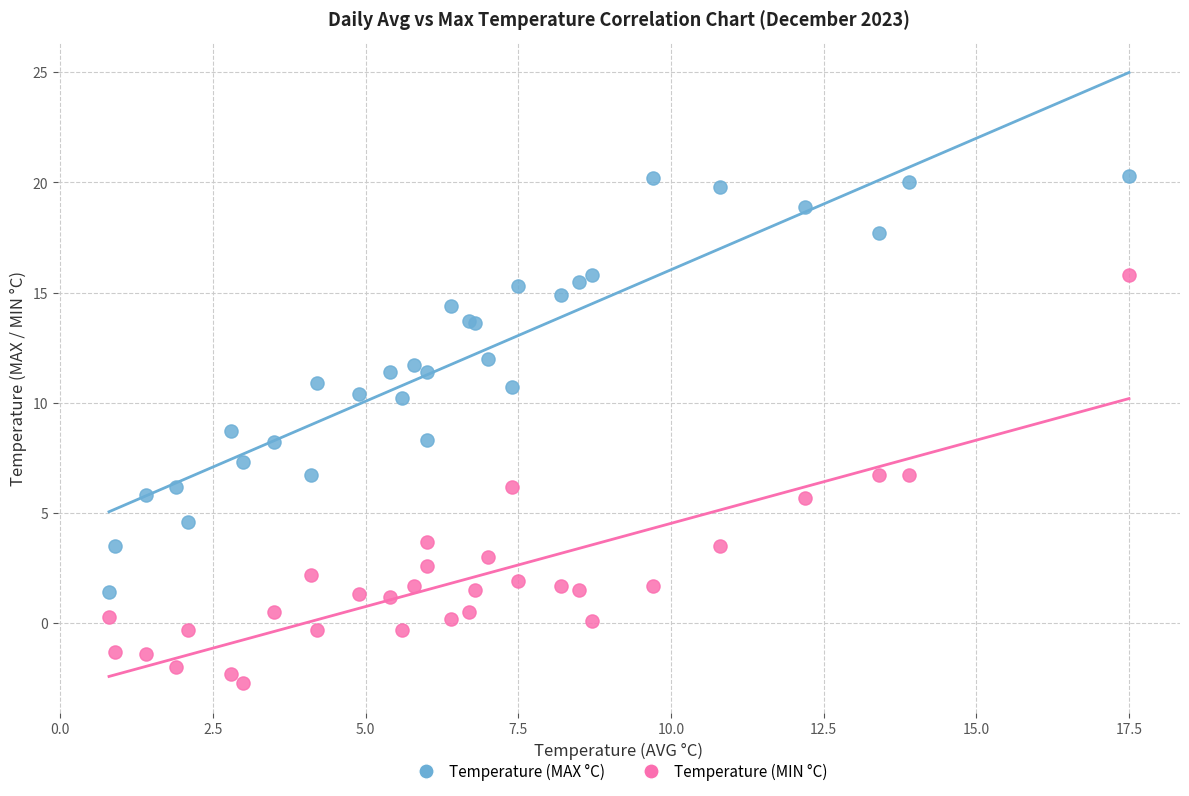

Which series contains the highest Y value?

Temperature (MAX °C)